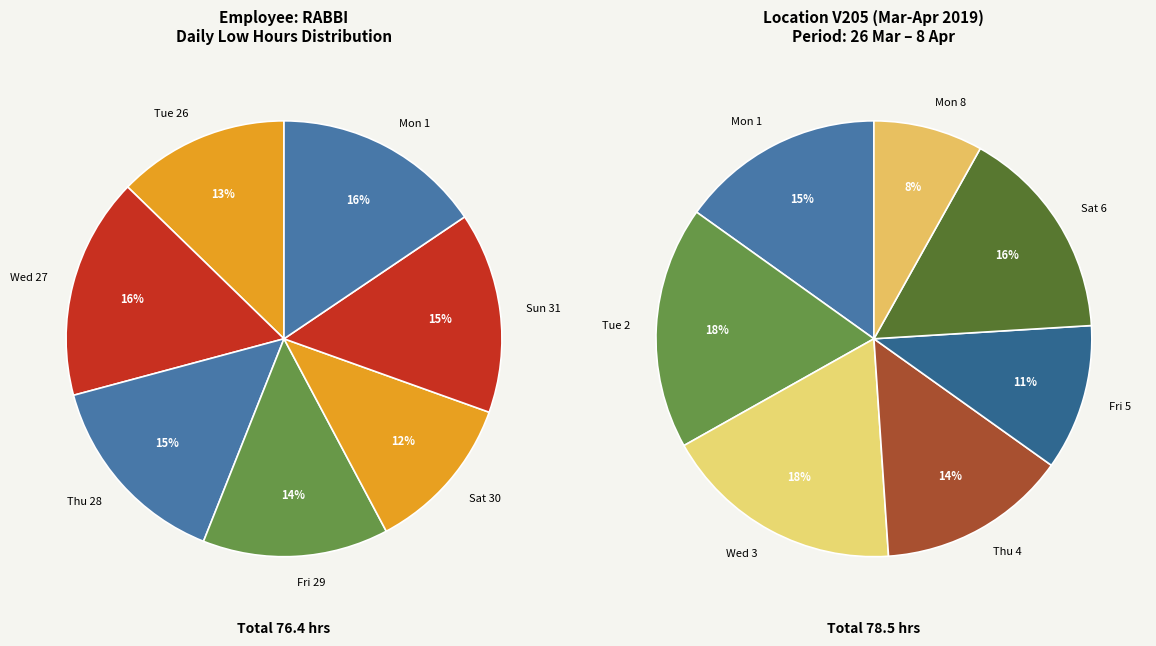

To the nearest percent, what is the difference between the largest and smallest slice percentages?

5%